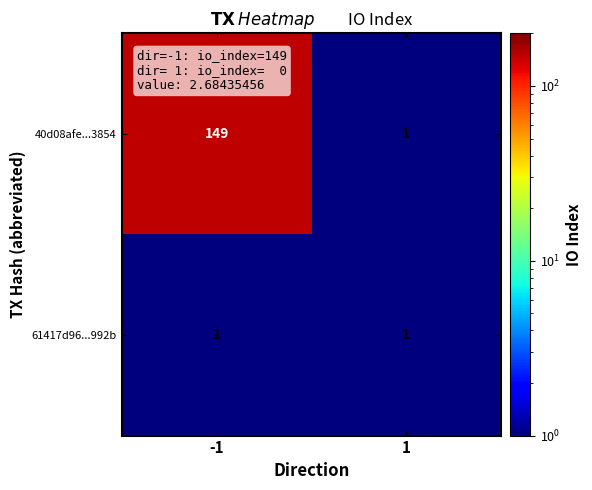

List the series in order of their peak value, lowest first.

61417d96...992b, 40d08afe...3854